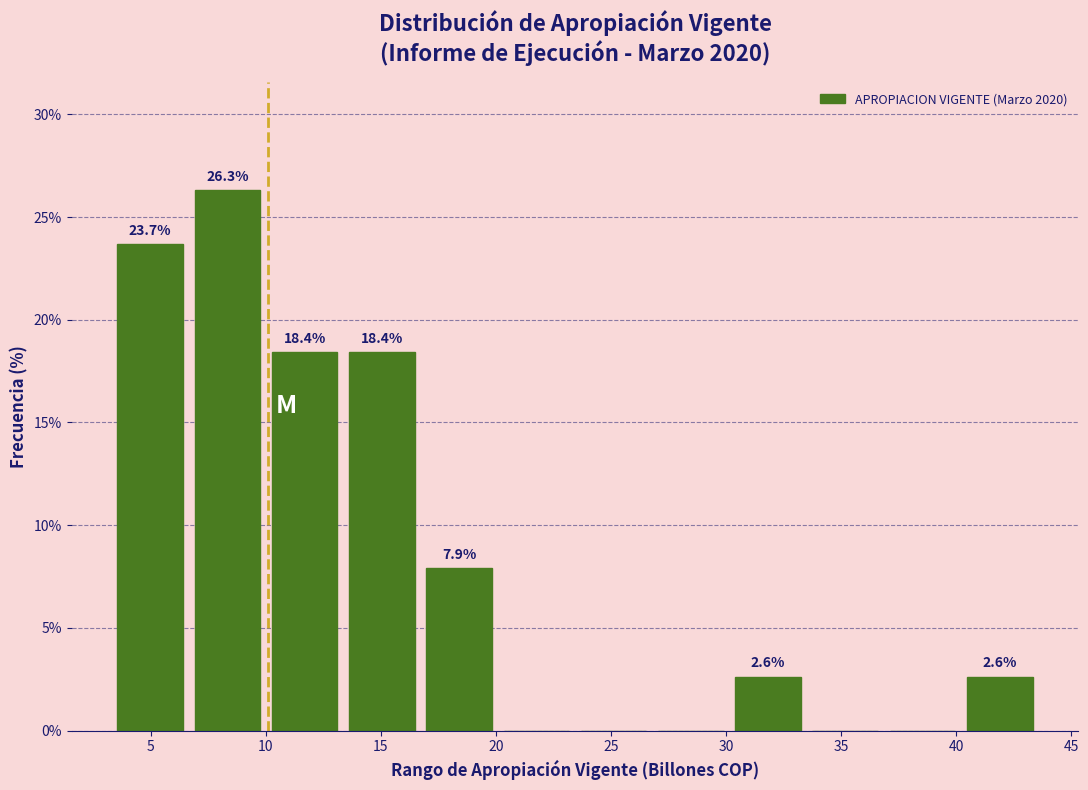

Over which range of the x-axis is the bar tallest?

6.5 to 10.0